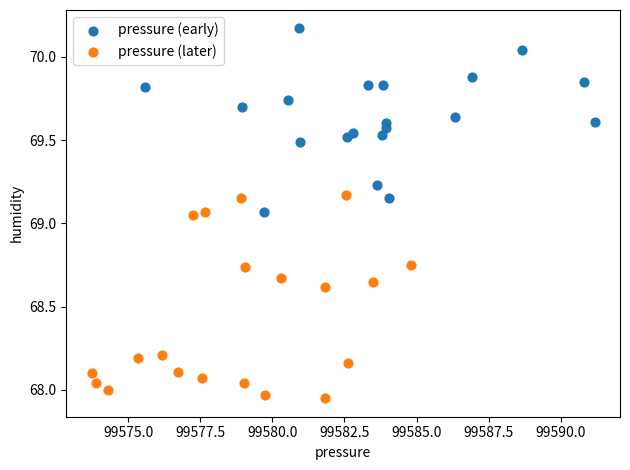

Which series reaches the maximum Y coordinate?

pressure (early)